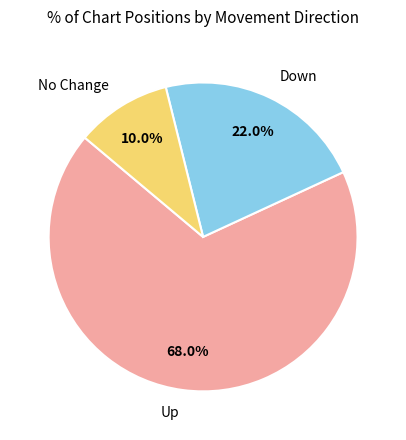

Does any single category account for the majority?

Yes